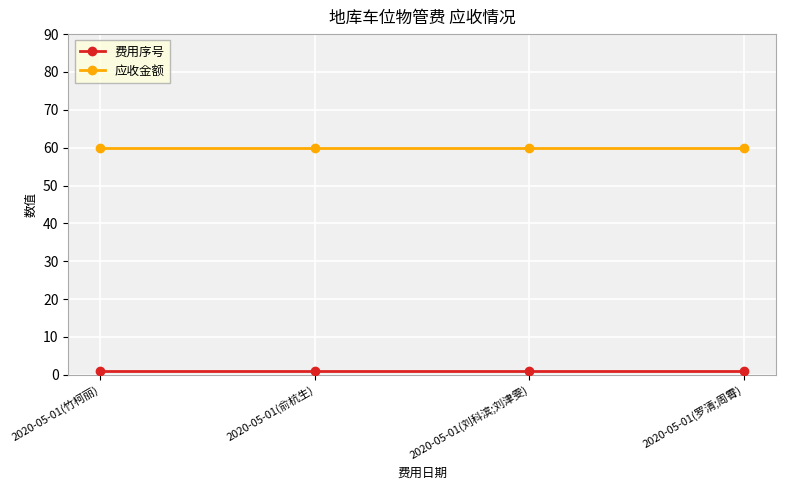

Does the chart have visible grid lines?

Yes